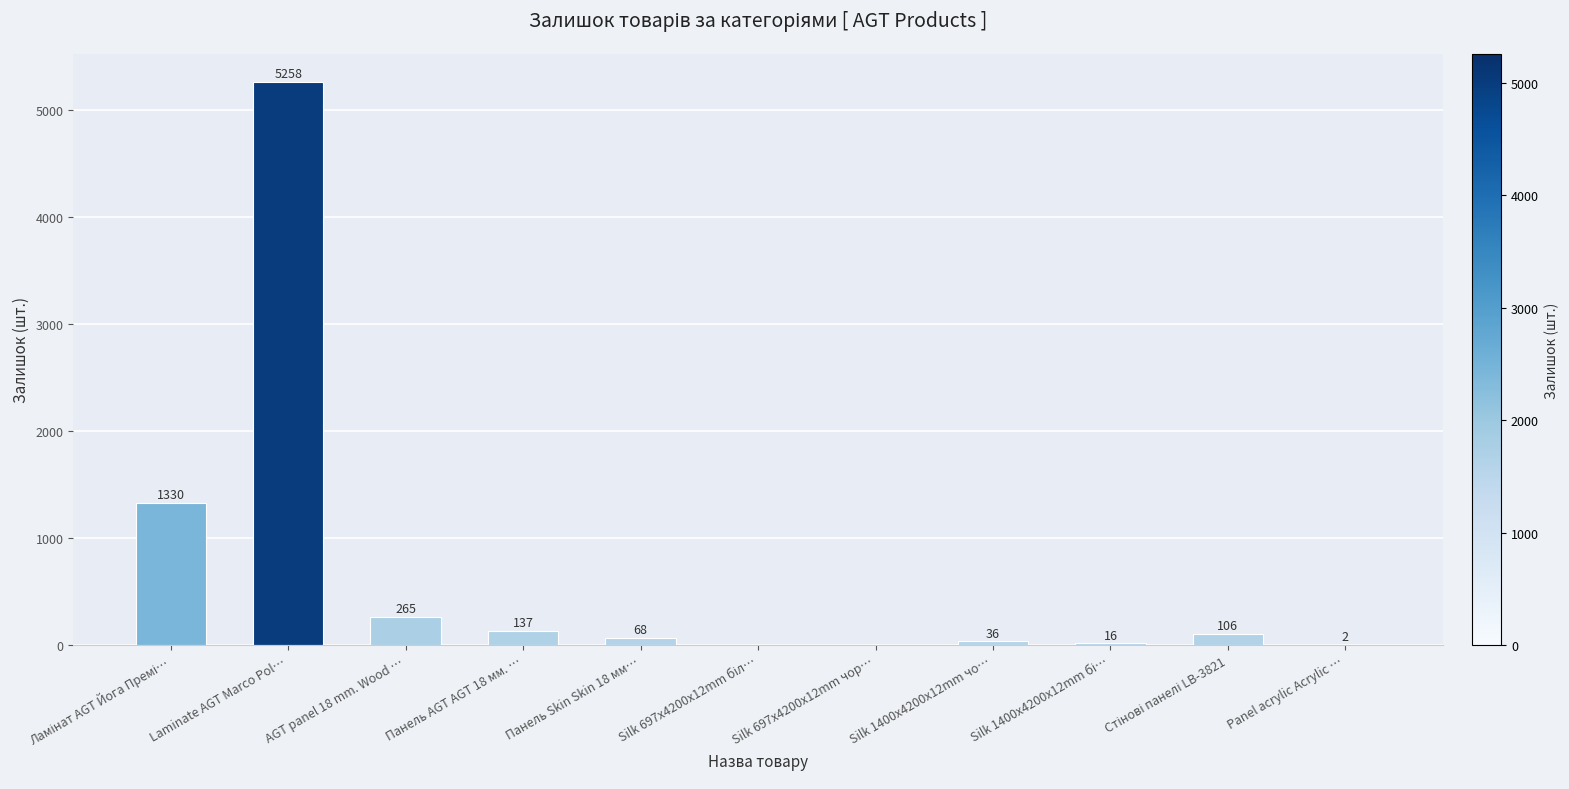

How many positive values are there?

9